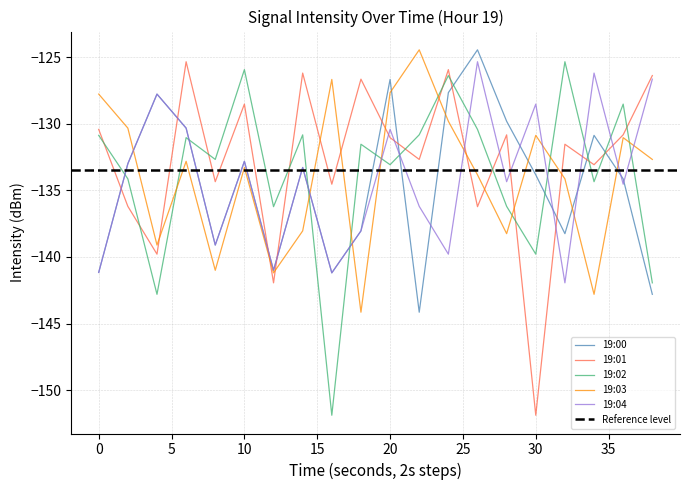

True or false: 19:00 and 19:02 cross at least once.

True